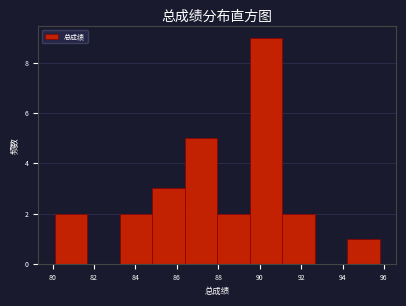

Which range on the x-axis has the tallest bar?

89.6 to 91.0